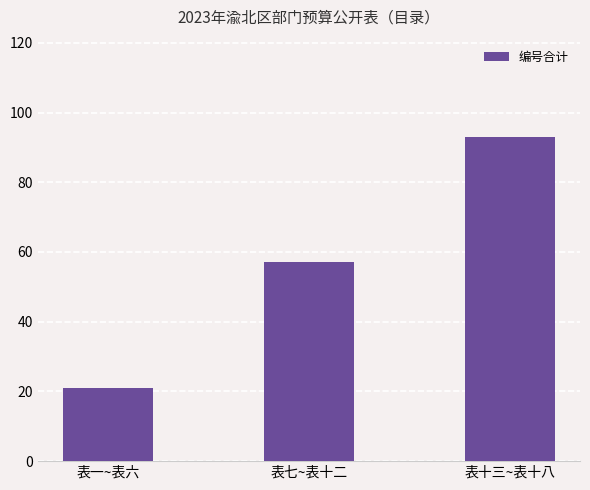

What is the difference between the values at 表七~表十二 and 表十三~表十八?

36